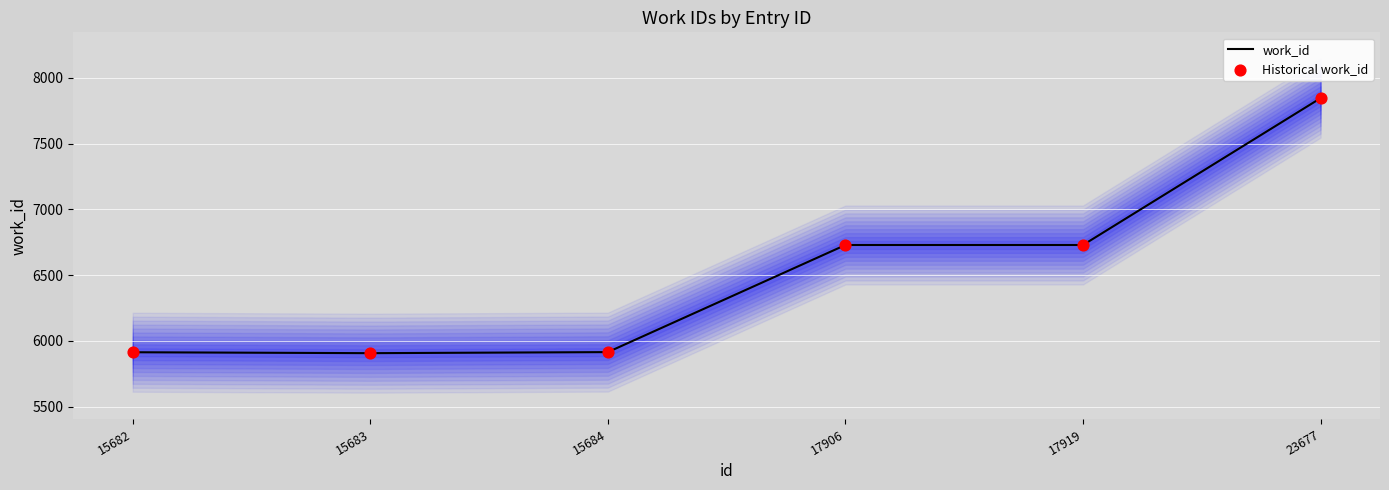

At which category is the sum across all series the highest?

23677